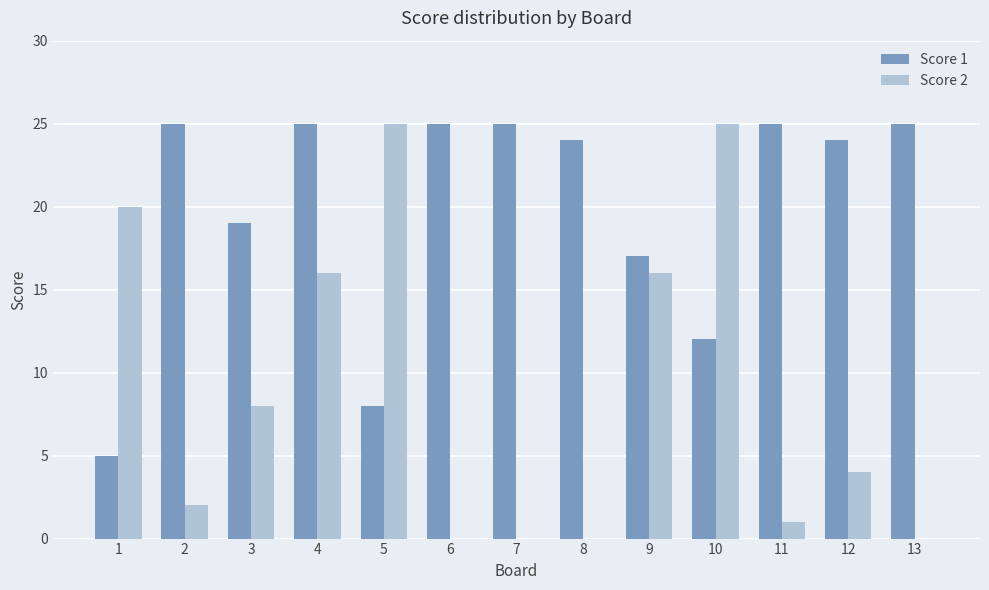

Which series has the largest total across all categories?

Score 1